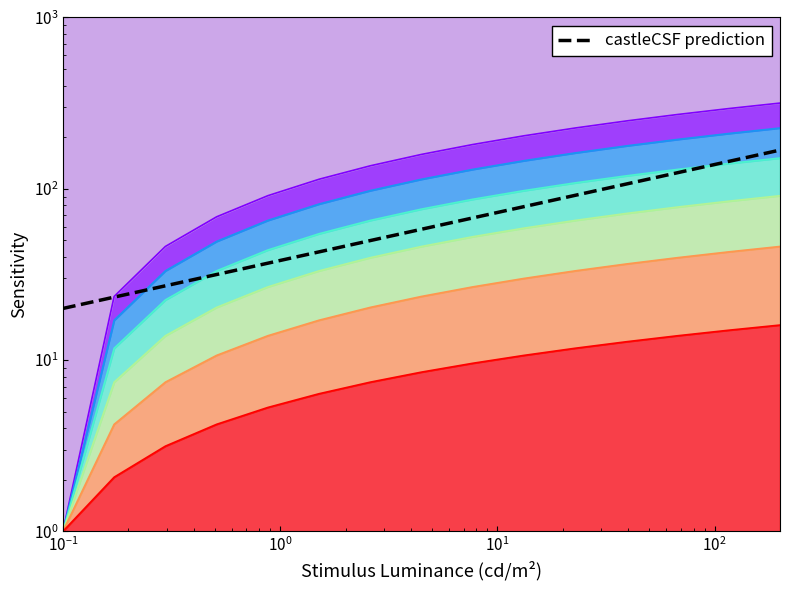

The chart shows a value of 31.6 at $\mathdefault{10^{1}}$. True or false?

True